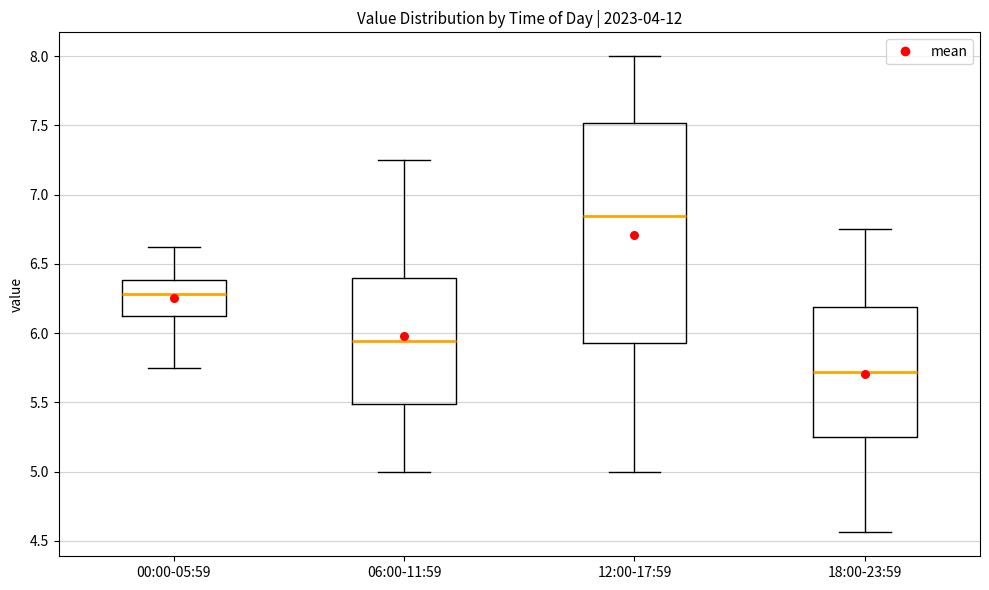

Which box's median line is the highest?

12:00-17:59